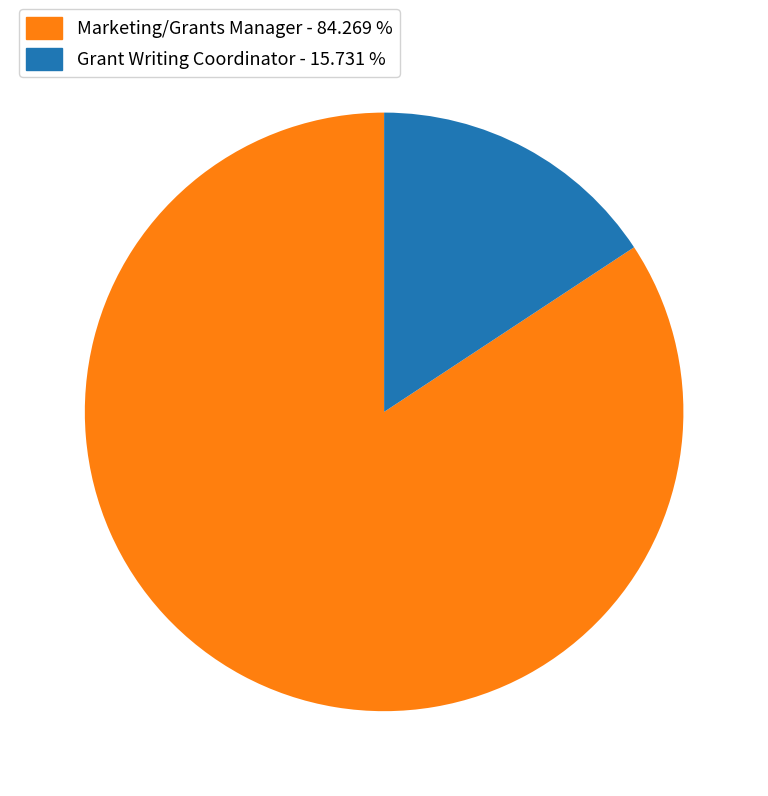

Which category has the biggest portion of the pie?

Marketing/Grants Manager